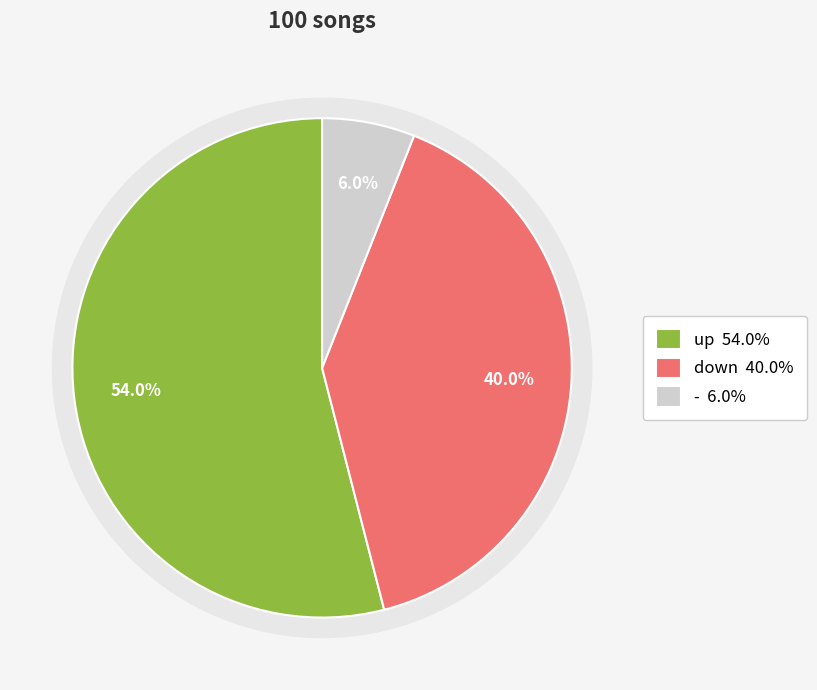

Do up and - together represent more than half of the pie?

Yes